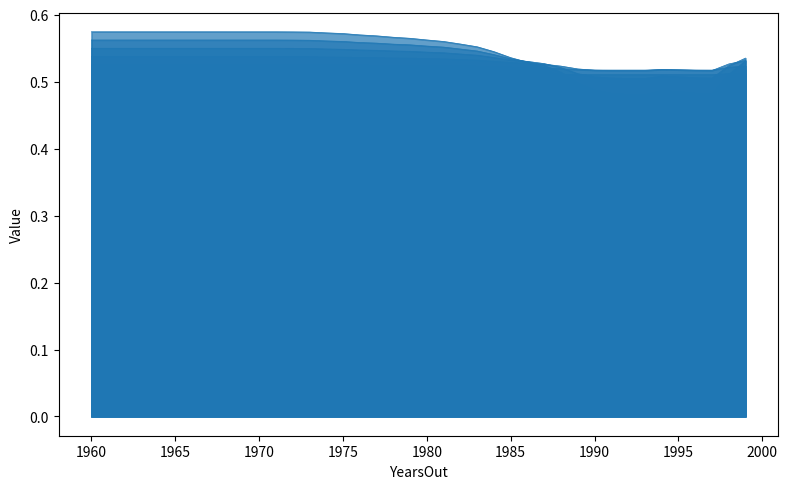

Count the number of data series in this chart.

6